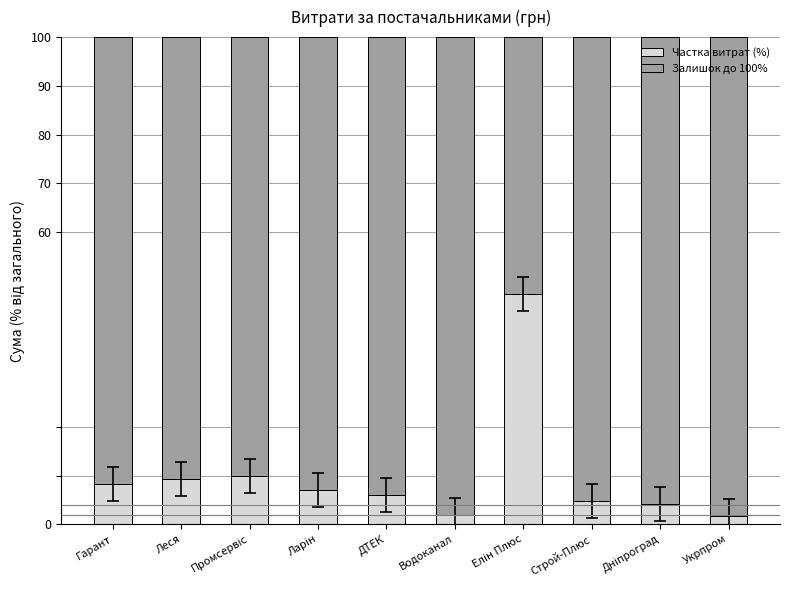

Read the Частка витрат (%) value at ДТЕК.

6.1